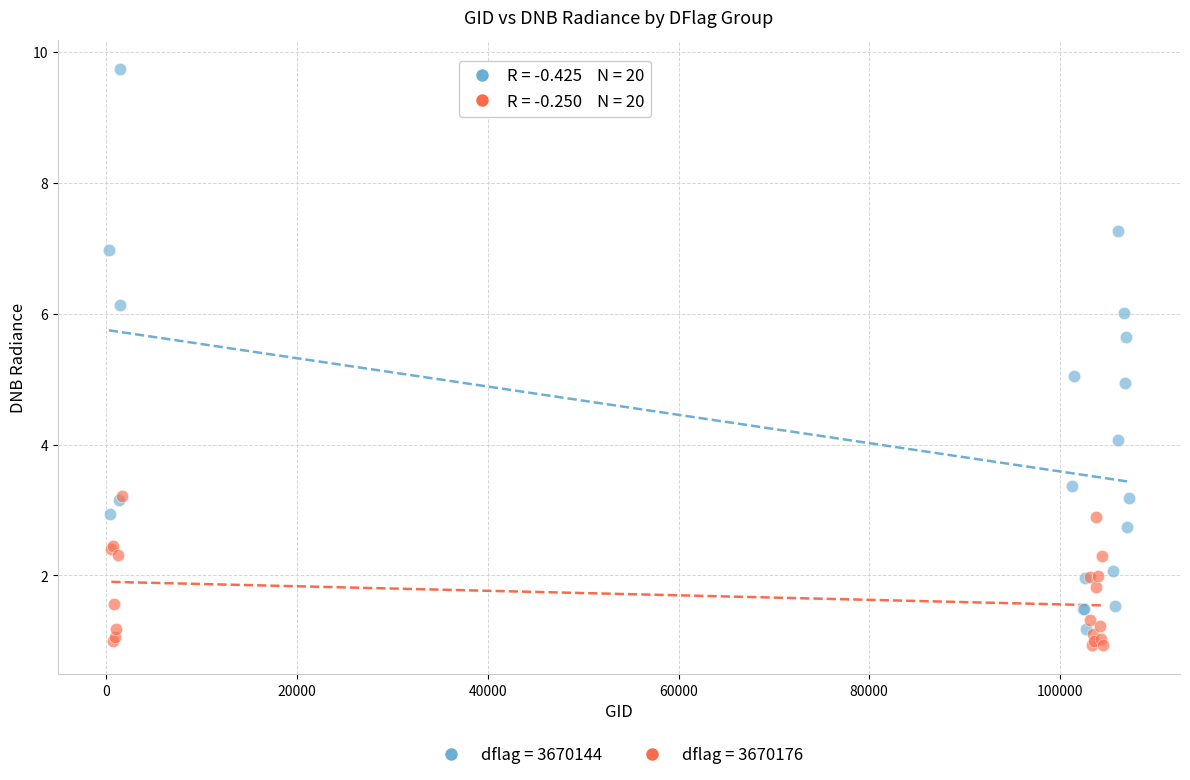

Which series has the largest Y range (max minus min)?

dflag = 3670144